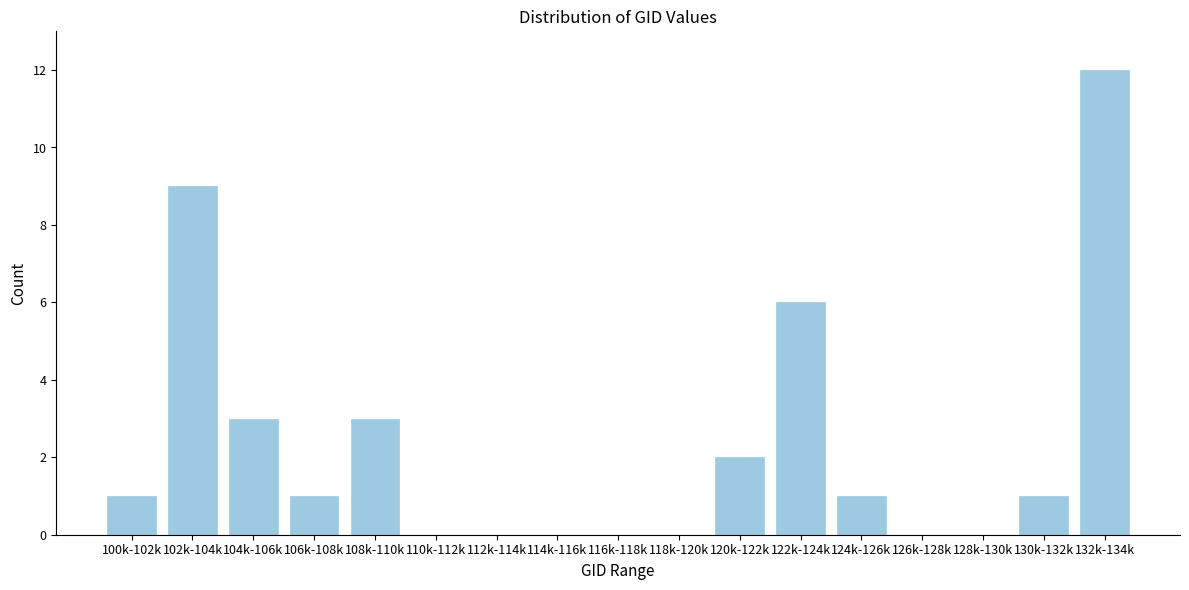

Reading left to right, list all the values displayed in this chart.

100k-102k=1	102k-104k=9	104k-106k=3	106k-108k=1	108k-110k=3	110k-112k=0	112k-114k=0	114k-116k=0	116k-118k=0	118k-120k=0	120k-122k=2	122k-124k=6	124k-126k=1	126k-128k=0	128k-130k=0	130k-132k=1	132k-134k=12